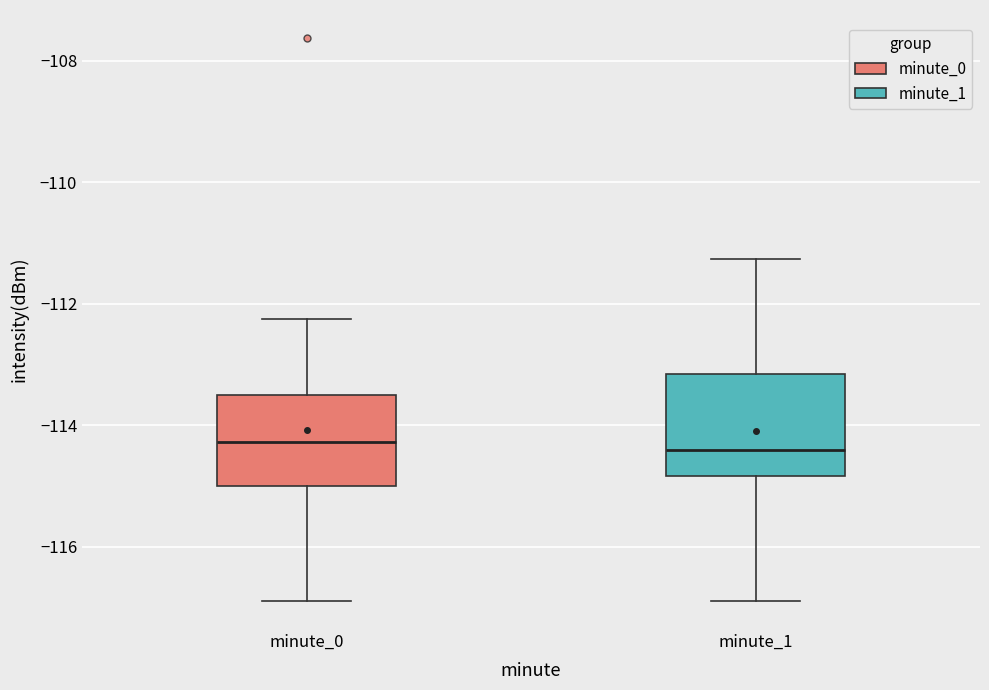

Where is the upper edge of the box for minute_0 on the y-axis? The values are not printed on the chart, so give them approximately, as read against the axis.

-113.4